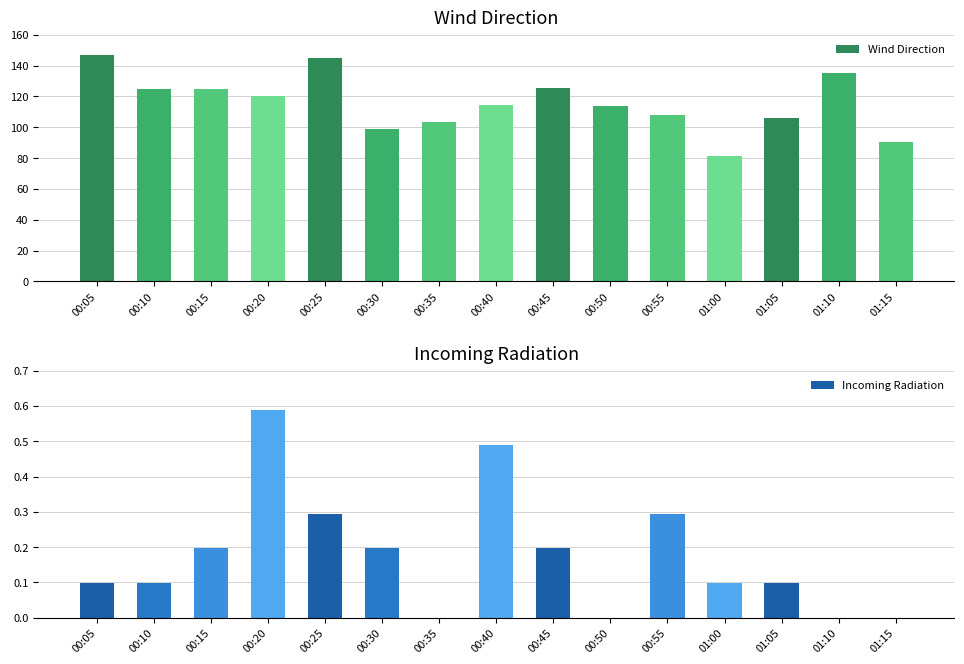

Rank the categories by Wind Direction value from lowest to highest.

01:00, 01:15, 00:30, 00:35, 01:05, 00:55, 00:50, 00:40, 00:20, 00:10, 00:15, 00:45, 01:10, 00:25, 00:05